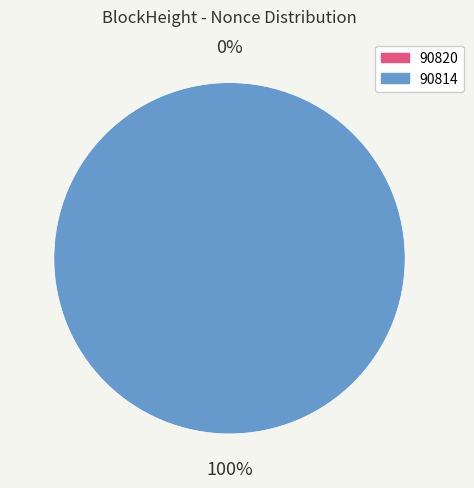

How many segments does this pie chart have?

2